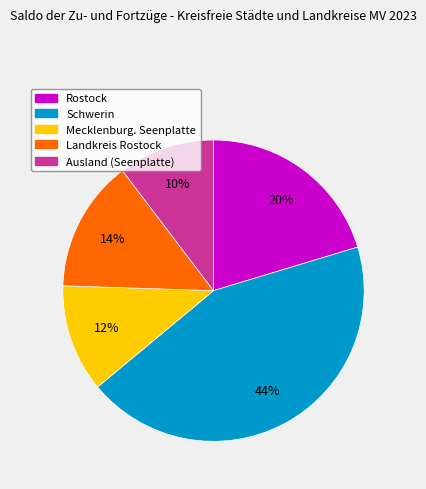

Is the sum of Rostock and Mecklenburg. Seenplatte greater than half?

No